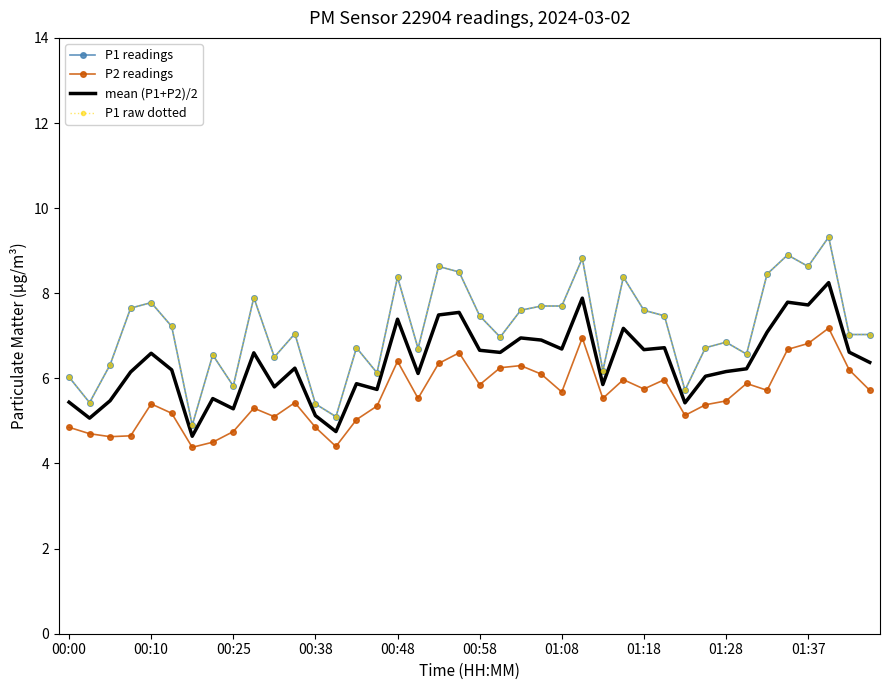

Where is P2 readings nearest to the value 5?

14